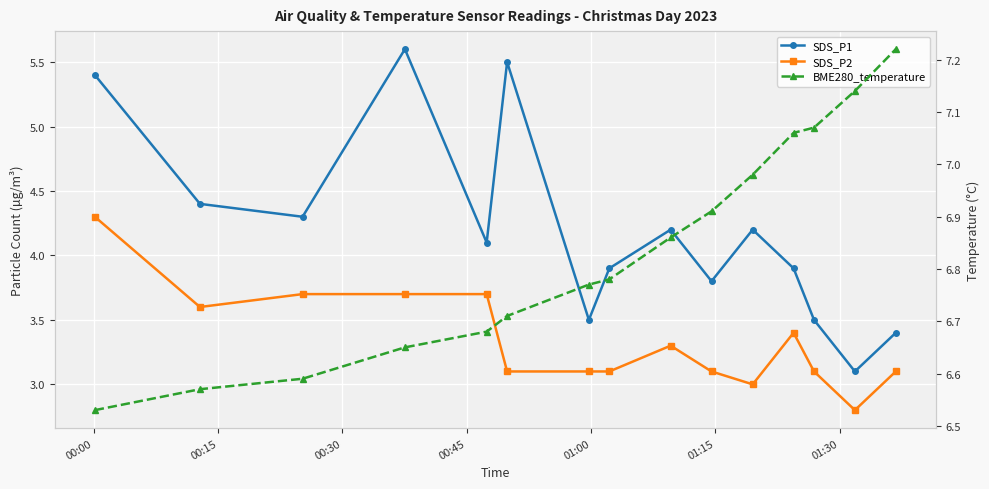

What are all the series names shown in the legend?

SDS_P1, SDS_P2, BME280_temperature